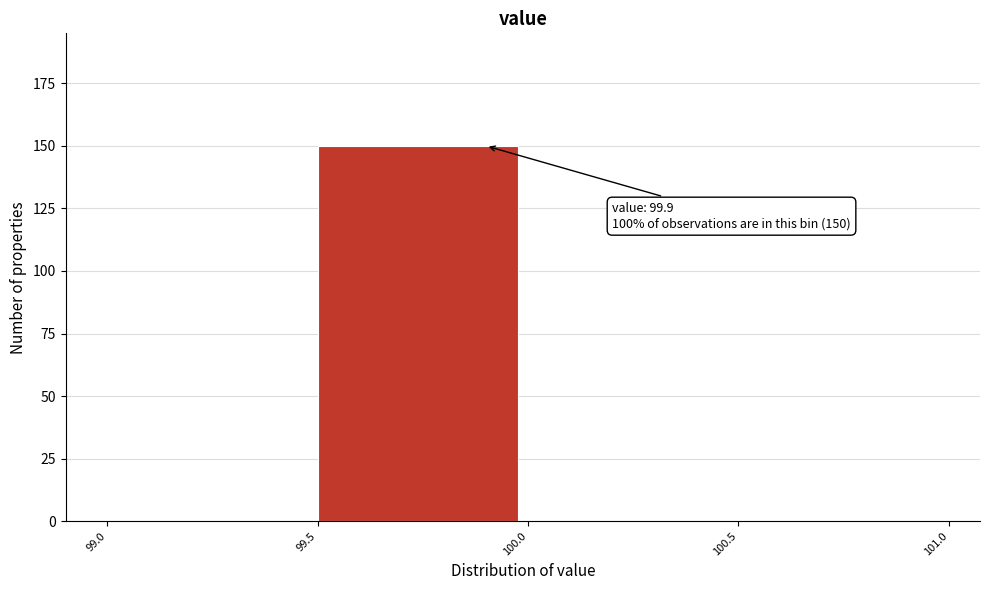

Which range on the x-axis has the tallest bar?

99.5 to 100.0